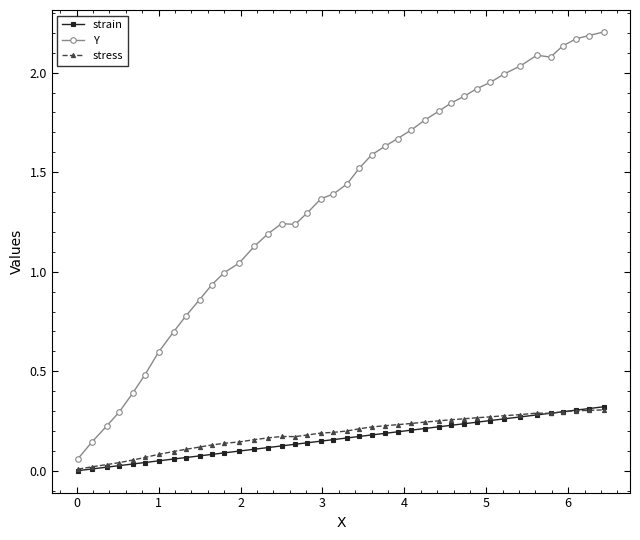

Which series has the widest spread of values?

Y